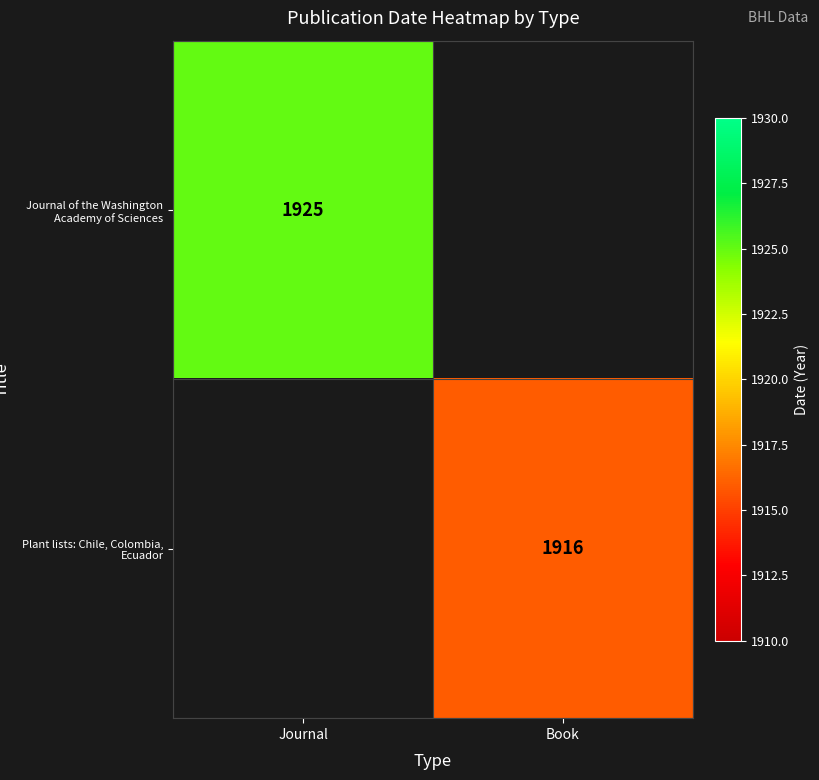

True or false: Journal of the Washington Academy of Sciences has a value of 1925 at Journal.

True